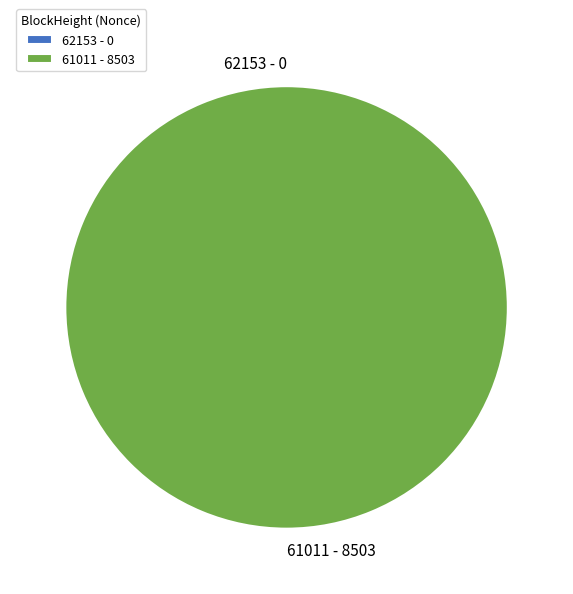

Which category has the smallest portion of the pie?

62153